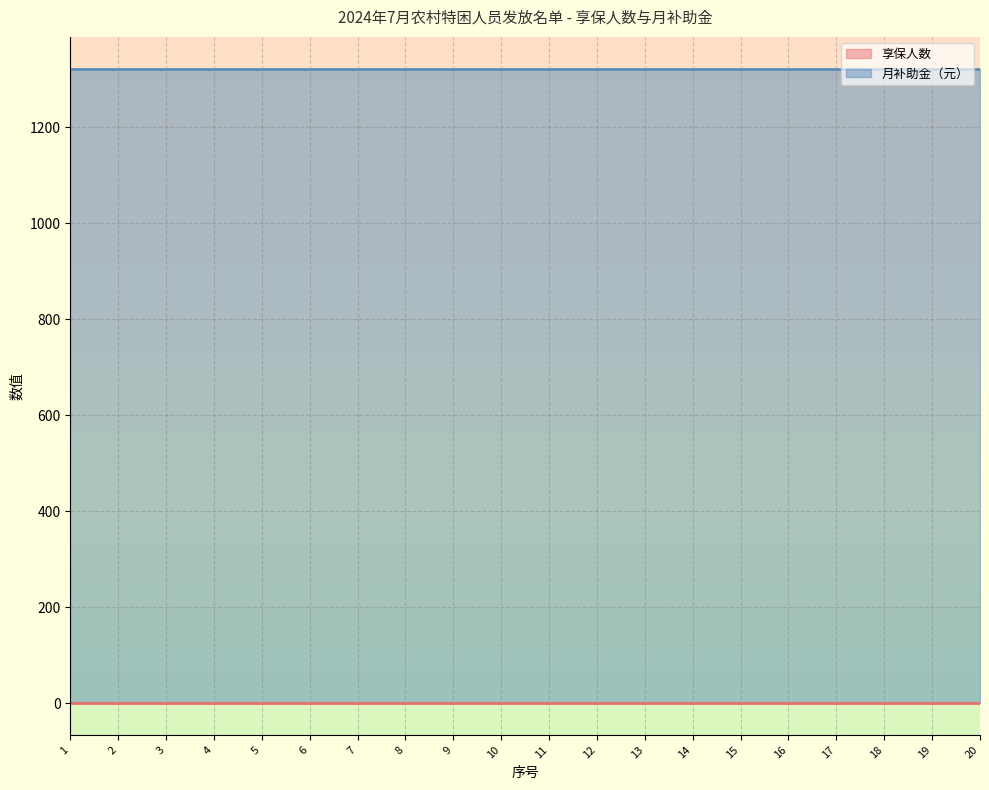

Between 13 and 14, which series saw the biggest shift?

享保人数